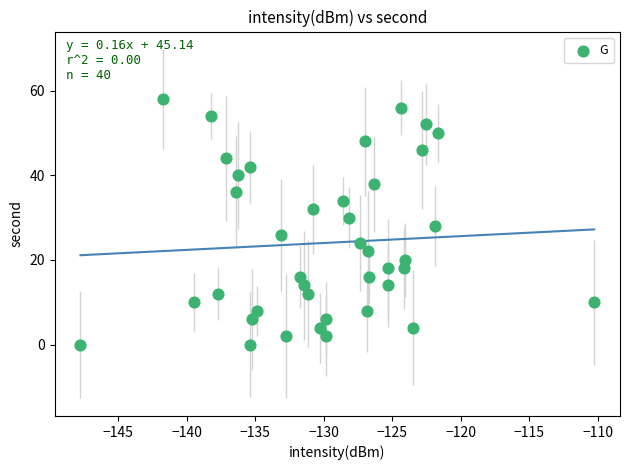

What is the range of Y values (max minus min)?

58